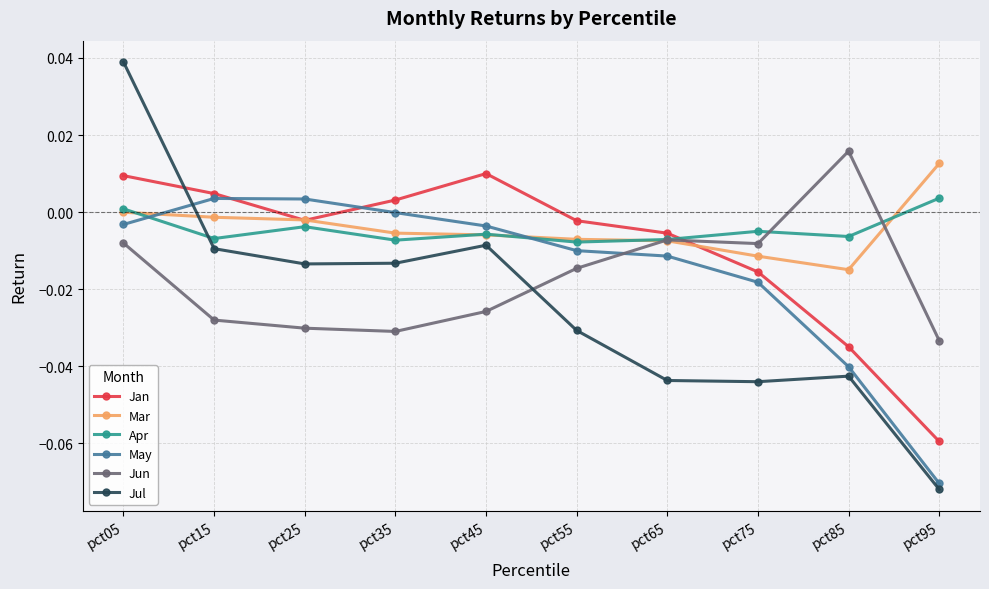

At which category does Apr reach its first local peak?

pct25